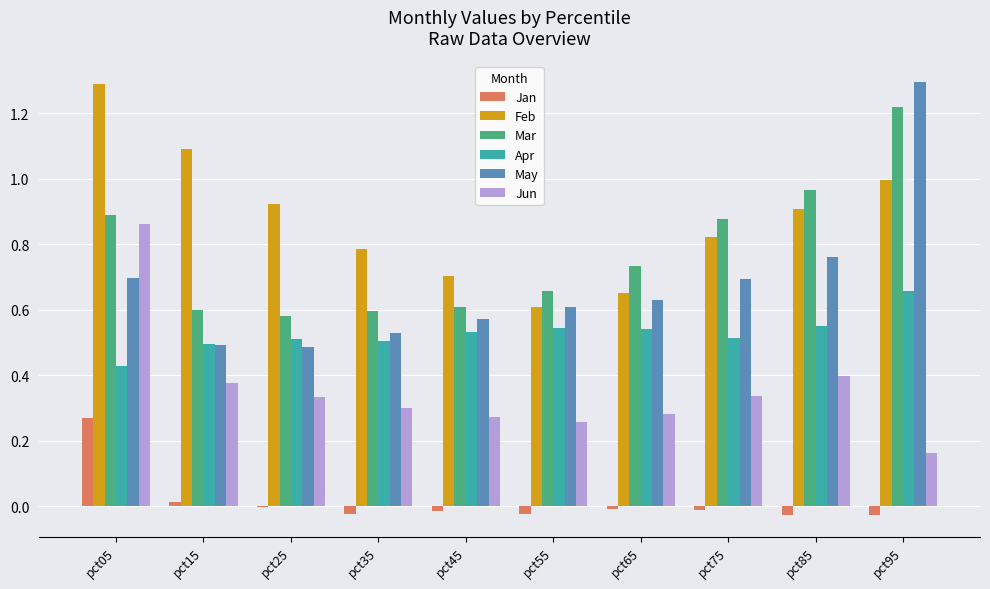

Count the number of data series in this chart.

6